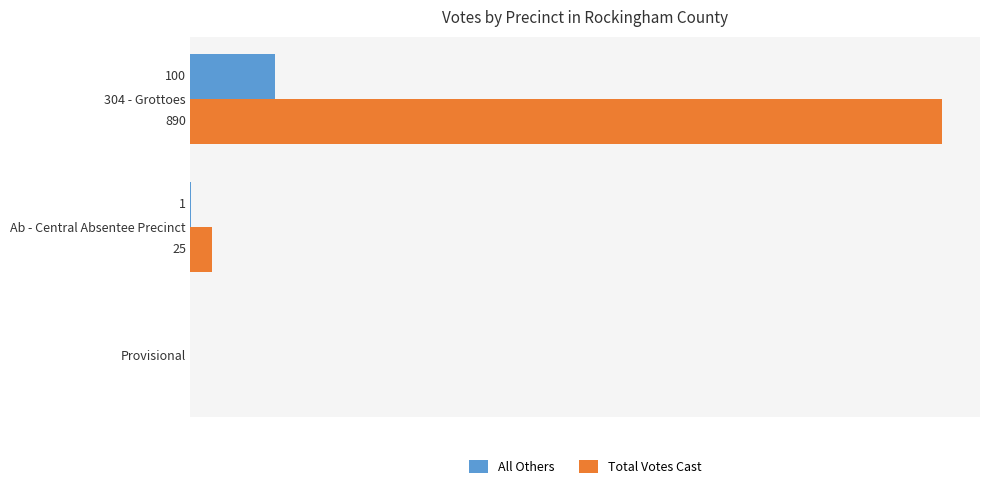

Where is Total Votes Cast nearest to the value 445?

Ab - Central Absentee Precinct